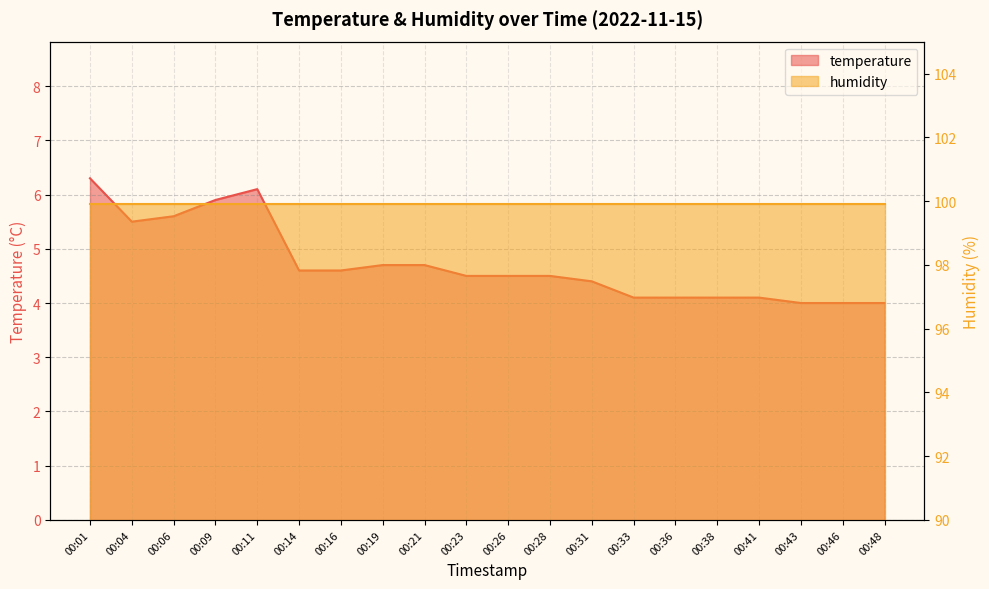

At which label is the value closest to 5?

00:19